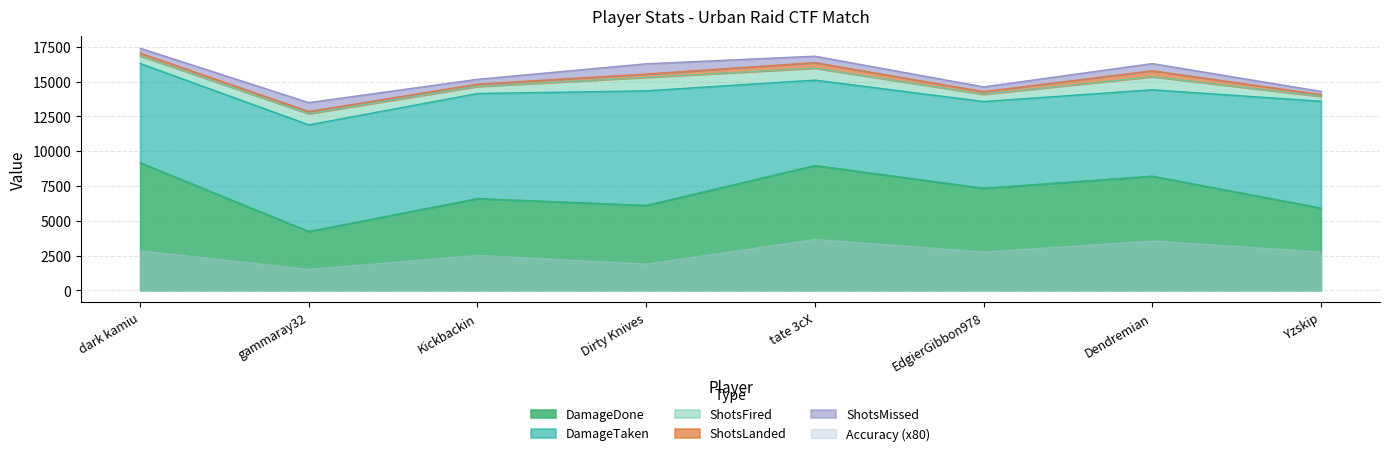

What is the lowest value of the DamageDone series?

4231